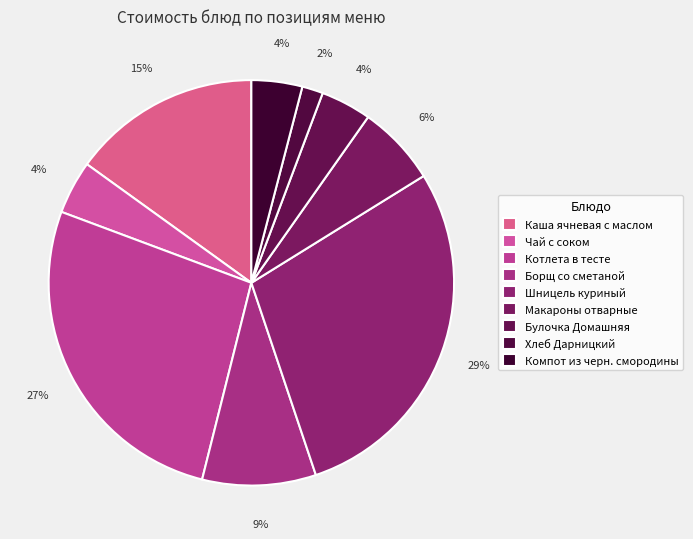

What portion of the pie excludes Каша ячневая с маслом?

84.9%